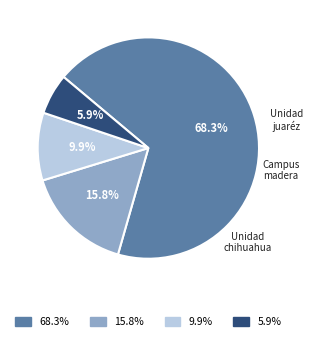

Is there any slice that represents more than half of the pie?

Yes